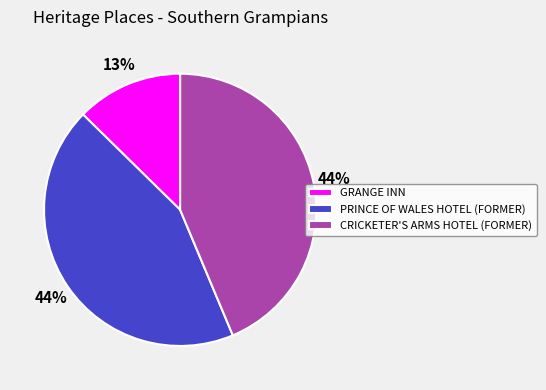

To the nearest percent, what is the difference between the largest and smallest slice percentages?

31%